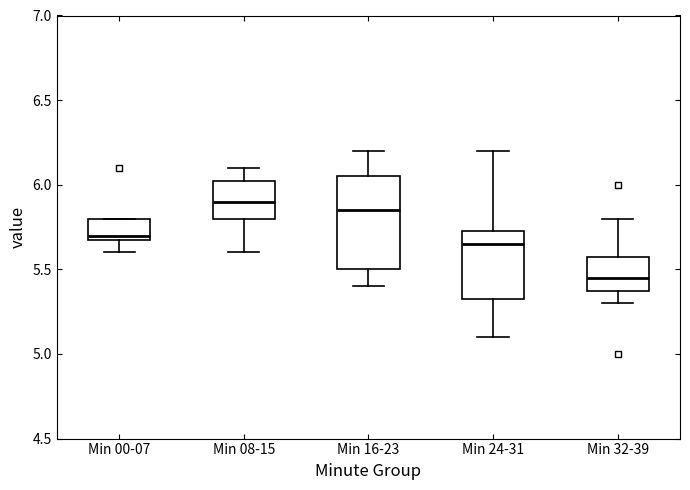

Which box is the tallest, from its lower edge to its upper edge?

Min 16-23